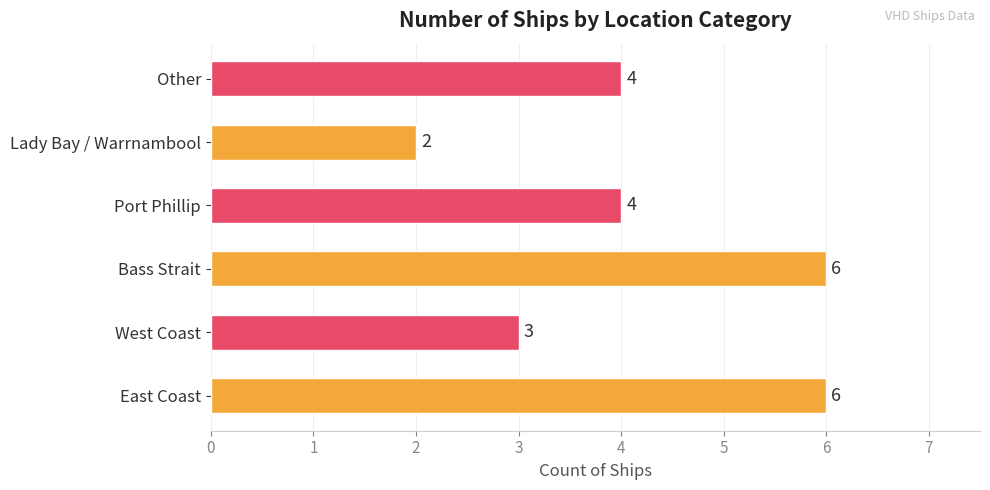

How many data points does each series have?

6